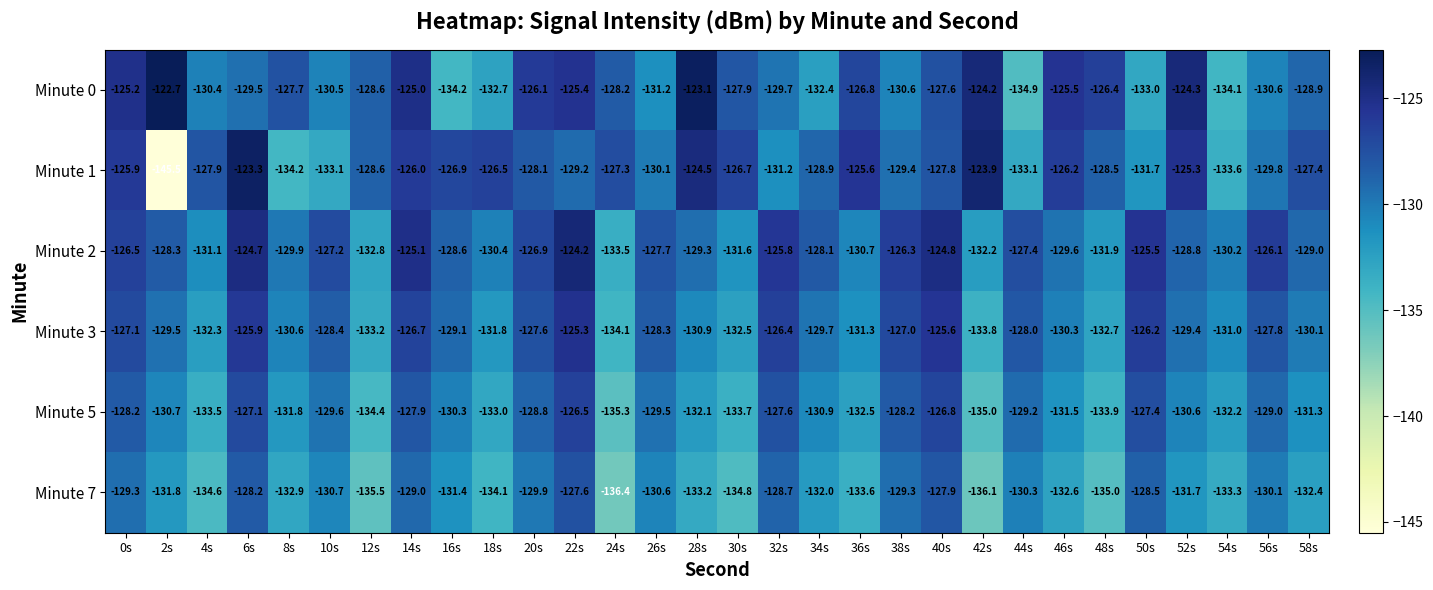

What is the greatest value displayed?

-122.7